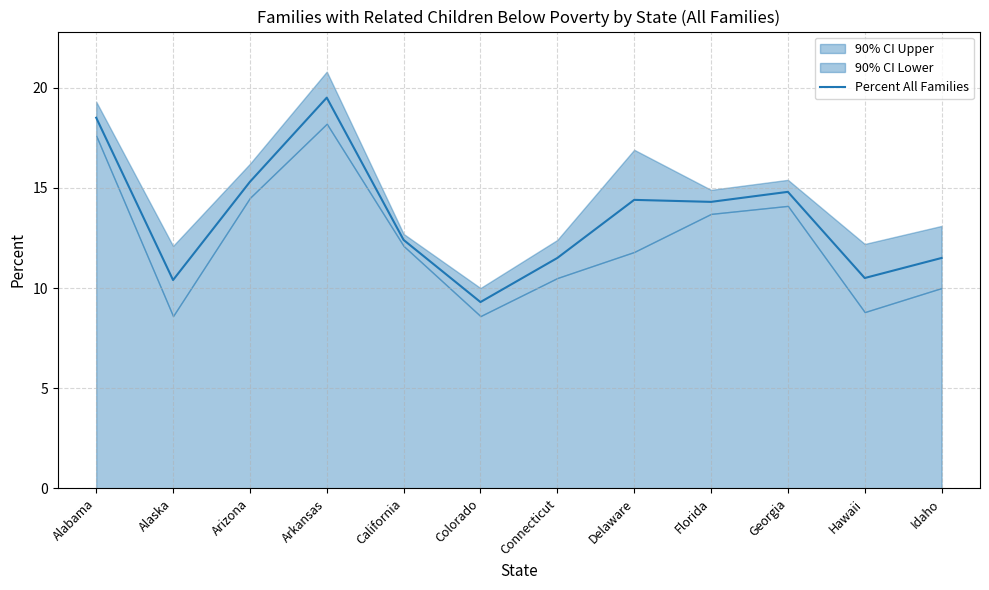

The value at Delaware is 20.8. True or false?

False